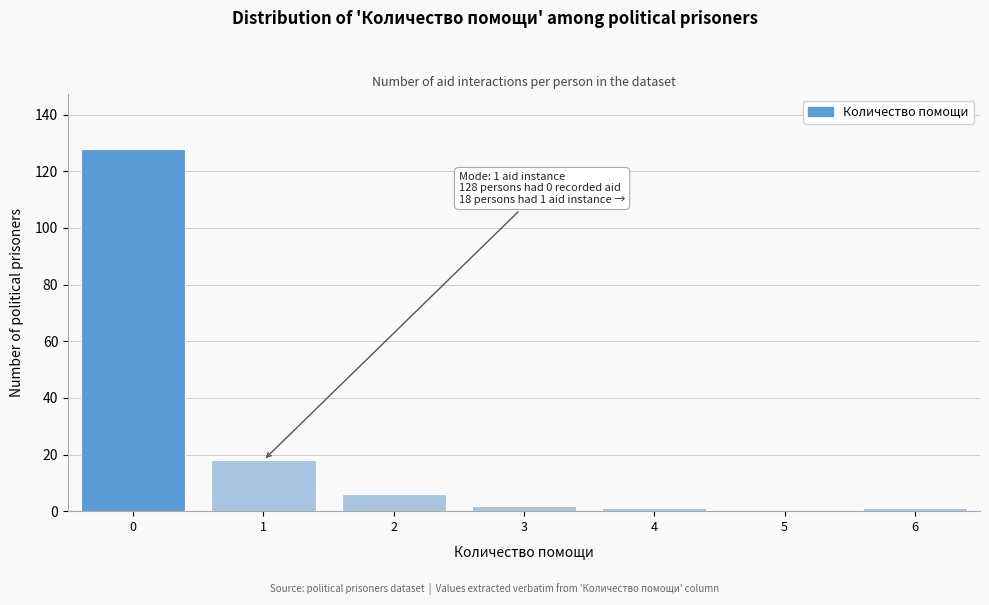

Reading left to right, list all the values displayed in this chart.

0=128	1=18	2=6	3=2	4=1	5=0	6=1